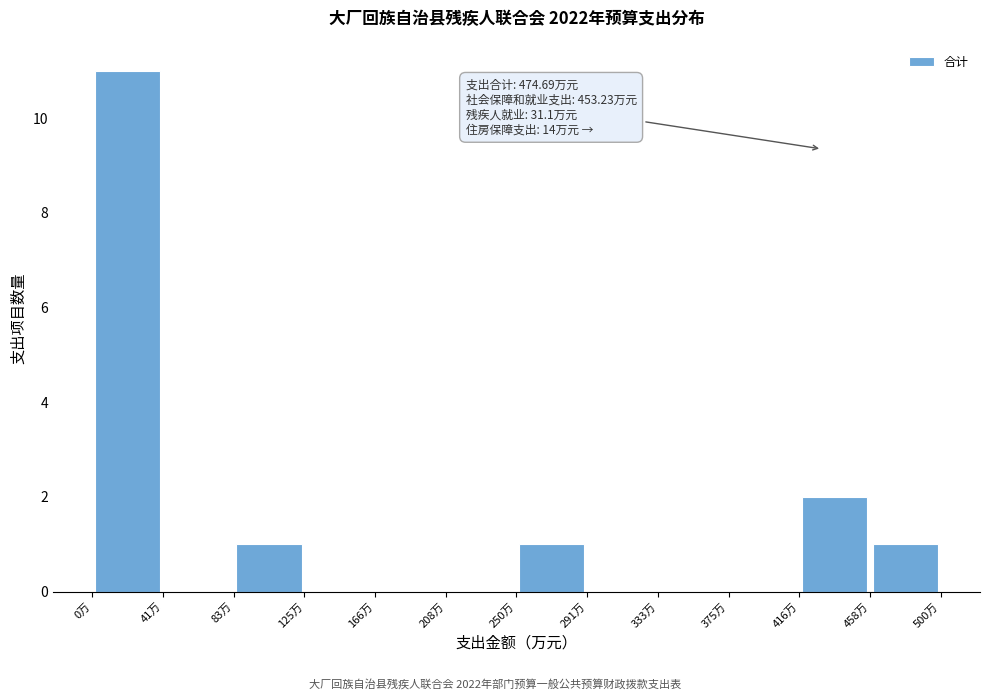

Over which range of the x-axis is the bar tallest?

0 to 40